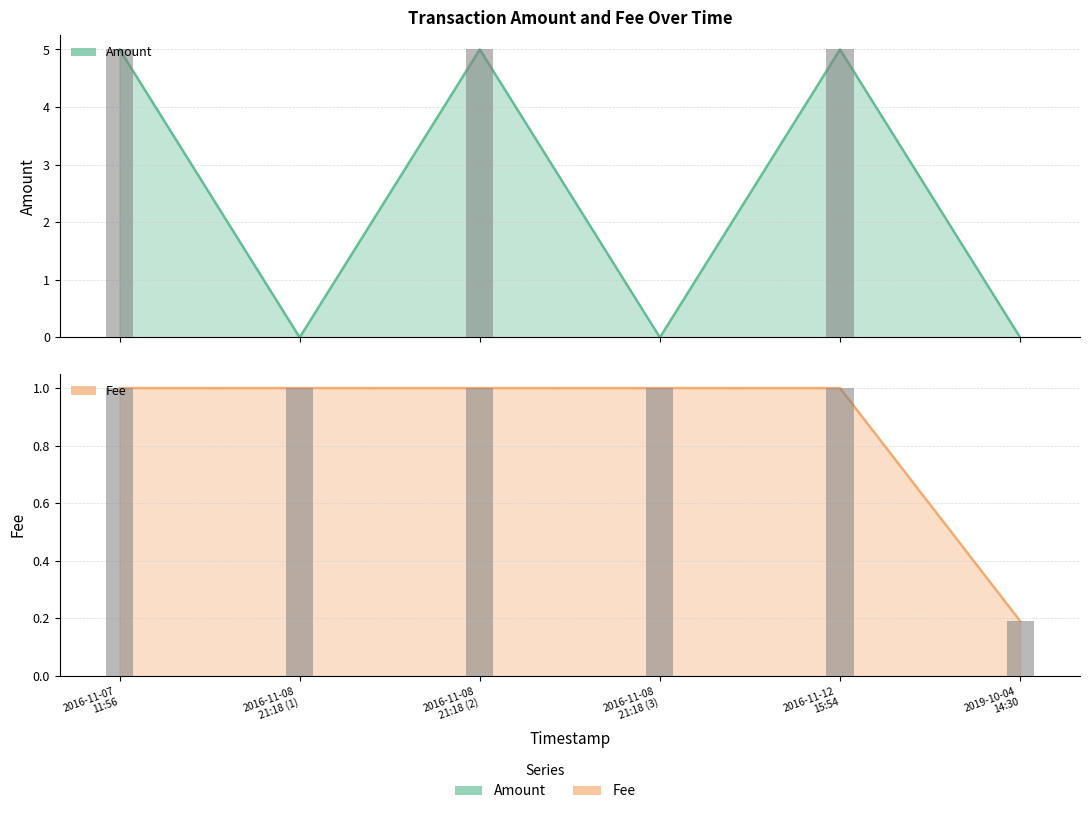

List the series in order of their peak value, highest first.

Amount, Fee